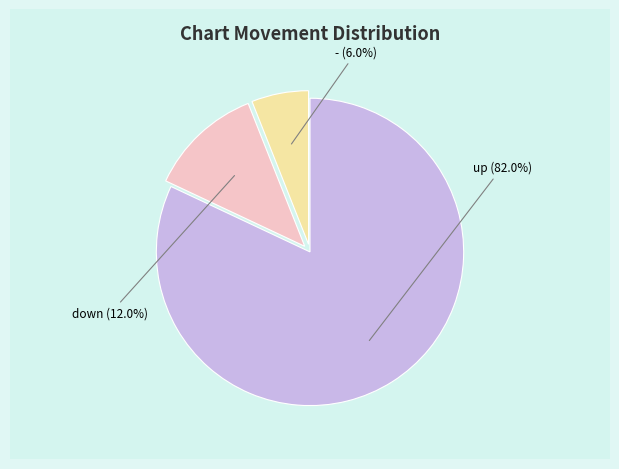

What is the largest slice in the pie chart?

up